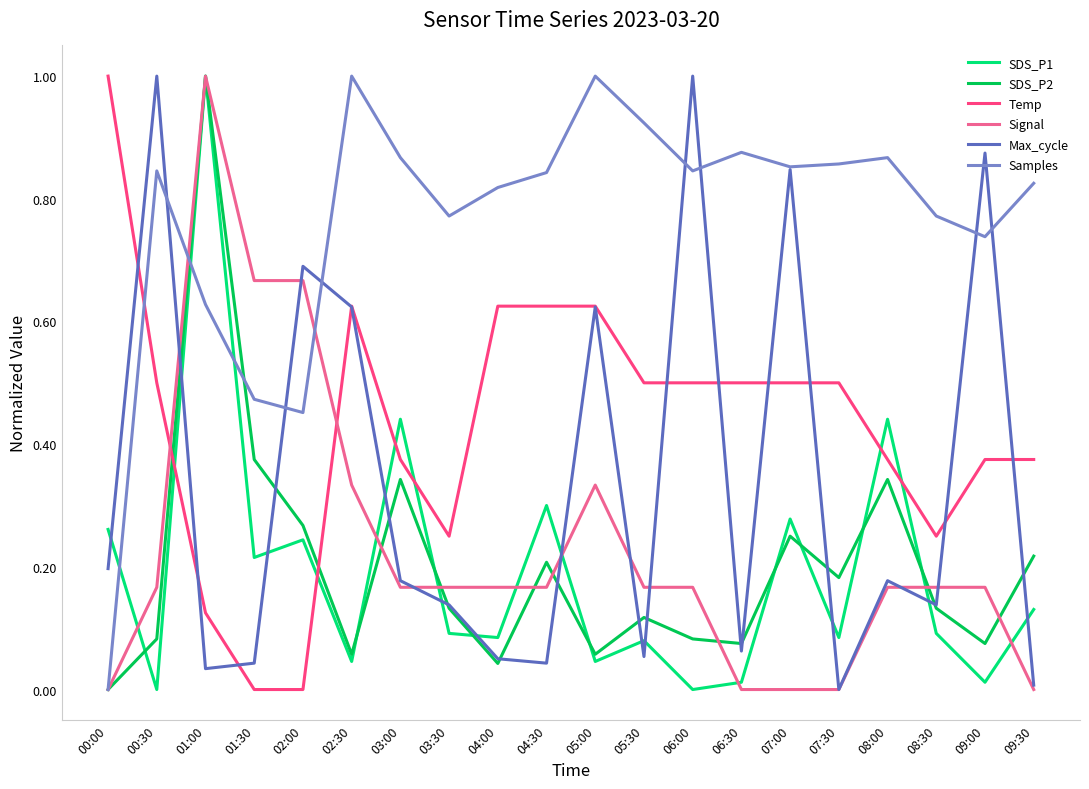

What position from the left is 03:30?

8